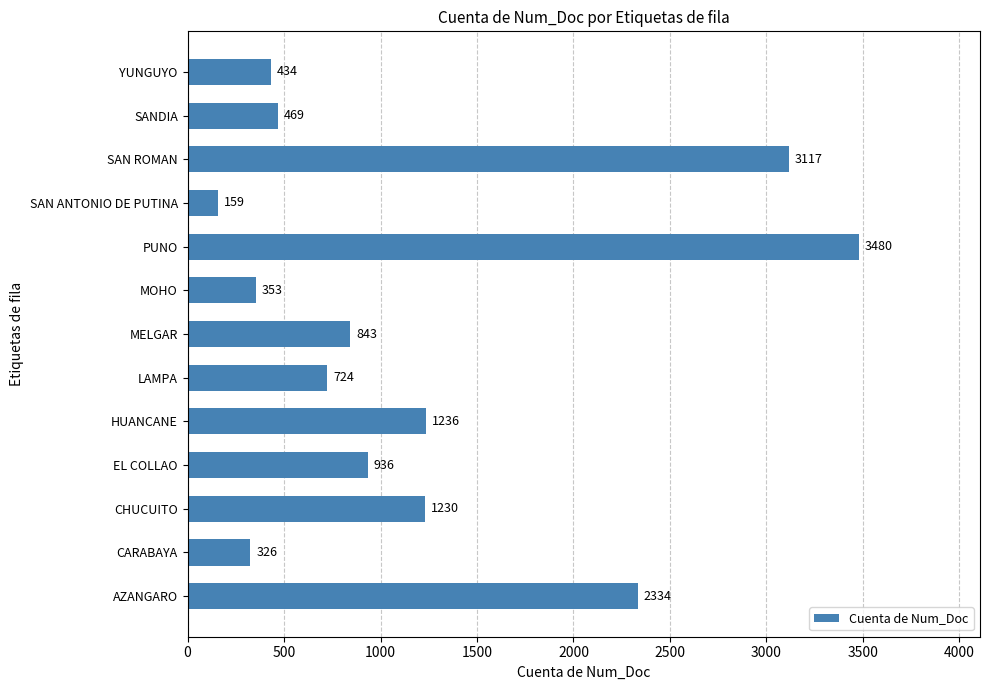

What is the change in value from CHUCUITO to MOHO?

-877